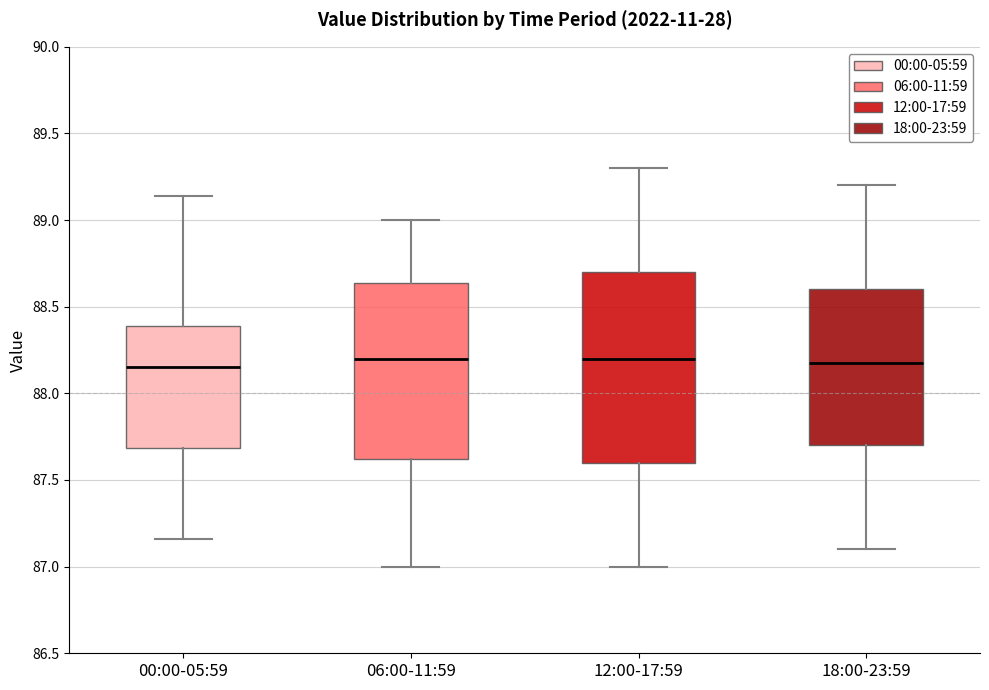

Reading left to right, transcribe this box plot: for each box, give where its median line is, the range the box spans, and where its two whiskers end, as read against the y-axis. The values are not printed on the chart, so give them approximately, as read against the axis.

00:00-05:59: median 88.15, box 87.70 to 88.40, whiskers 87.15 to 89.15
06:00-11:59: median 88.20, box 87.60 to 88.65, whiskers 87.00 to 89.00
12:00-17:59: median 88.20, box 87.60 to 88.70, whiskers 87.00 to 89.30
18:00-23:59: median 88.20, box 87.70 to 88.60, whiskers 87.10 to 89.20